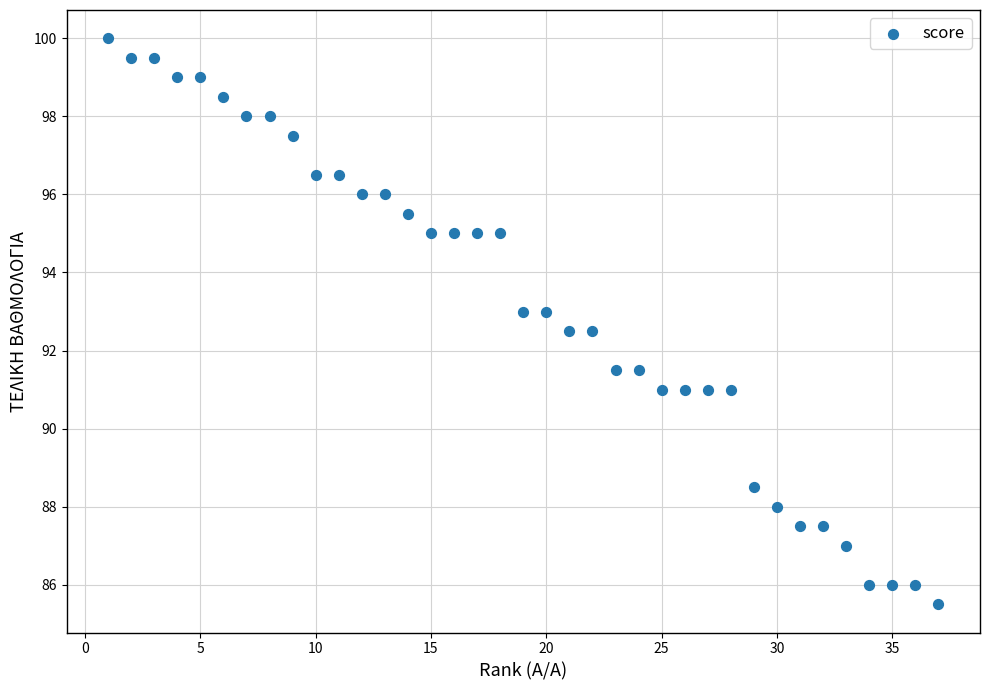

What is the range of X values (max minus min)?

36.0